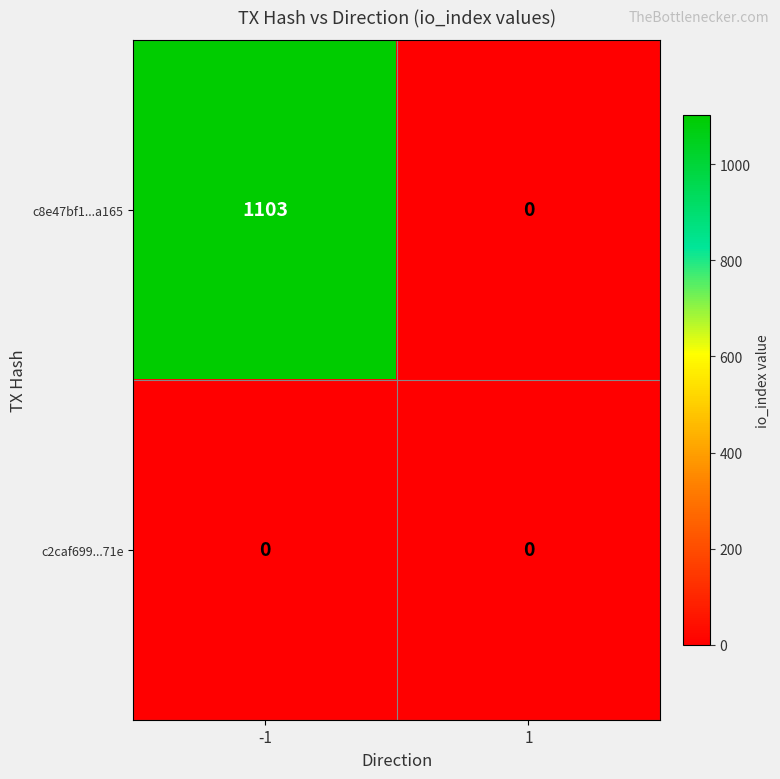

Which series has the largest range (max minus min)?

c8e47bf1...a165